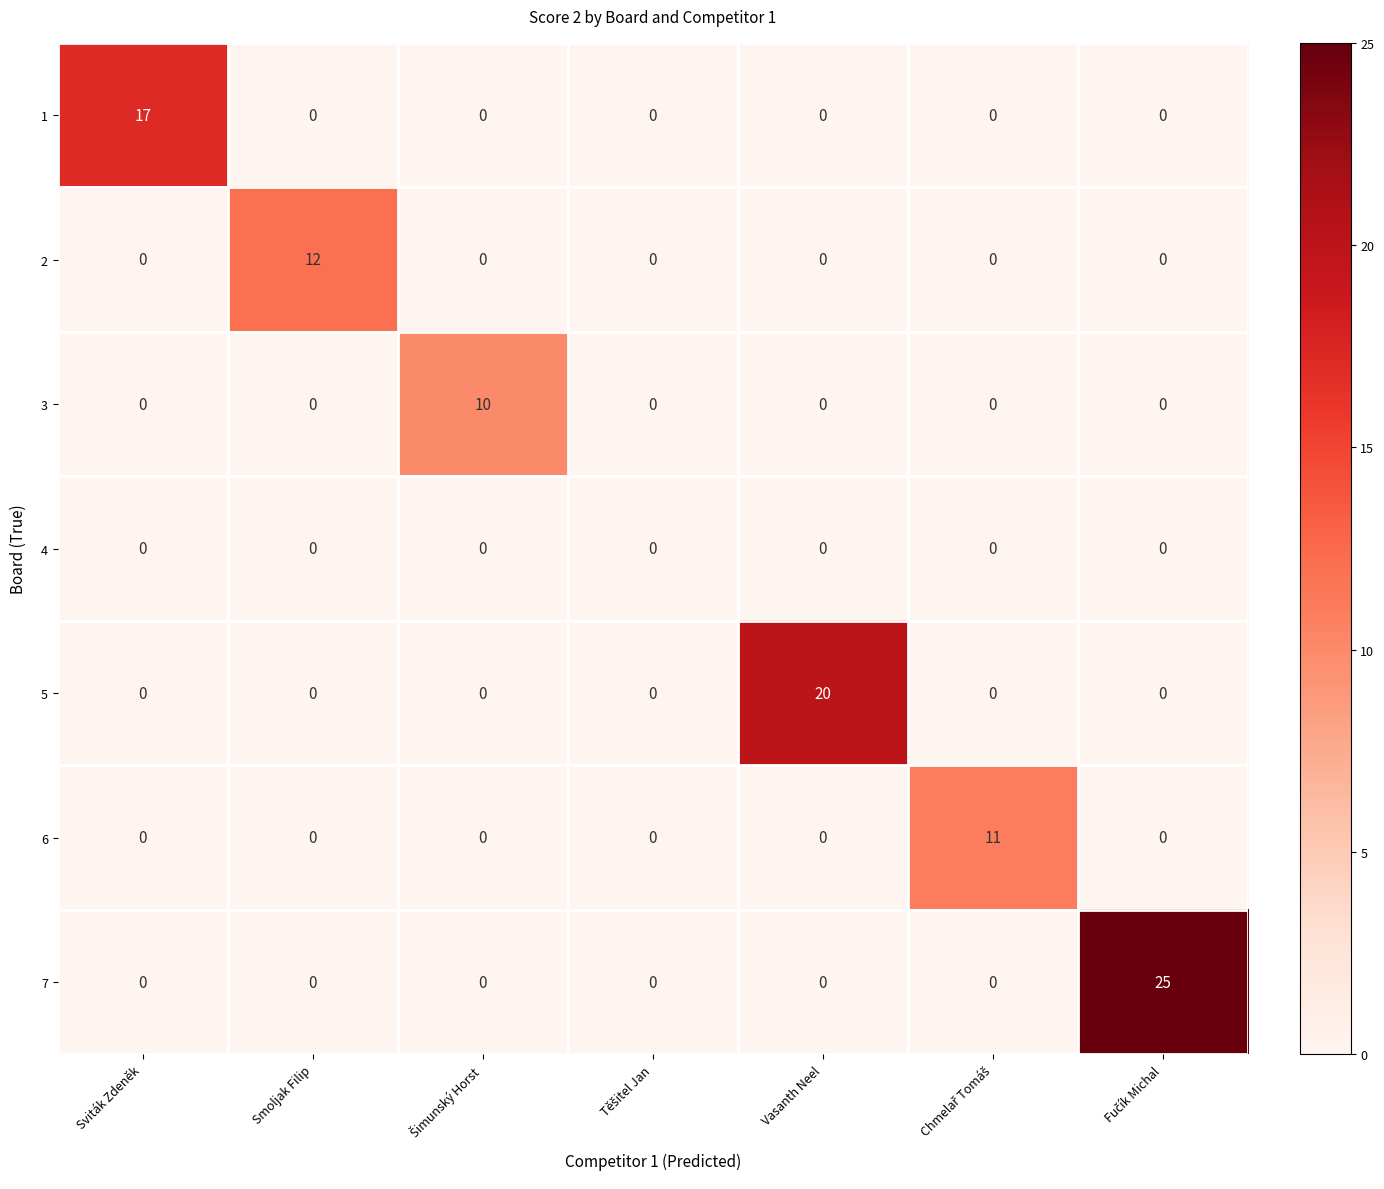

Which series has the widest spread of values?

7